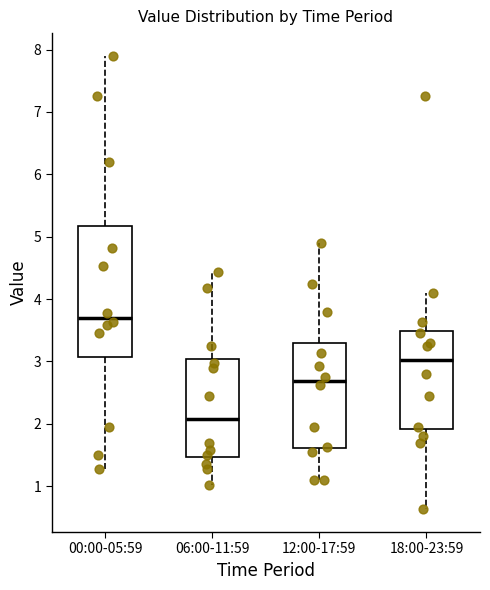

Reading left to right, transcribe this box plot: for each box, give where its median line is, the range the box spans, and where its two whiskers end, as read against the y-axis. The values are not printed on the chart, so give them approximately, as read against the axis.

00:00-05:59: median 3.7, box 3.1 to 5.2, whiskers 1.3 to 7.9
06:00-11:59: median 2.1, box 1.5 to 3.0, whiskers 1.0 to 4.4
12:00-17:59: median 2.7, box 1.6 to 3.3, whiskers 1.1 to 4.9
18:00-23:59: median 3.0, box 1.9 to 3.5, whiskers 0.6 to 4.1